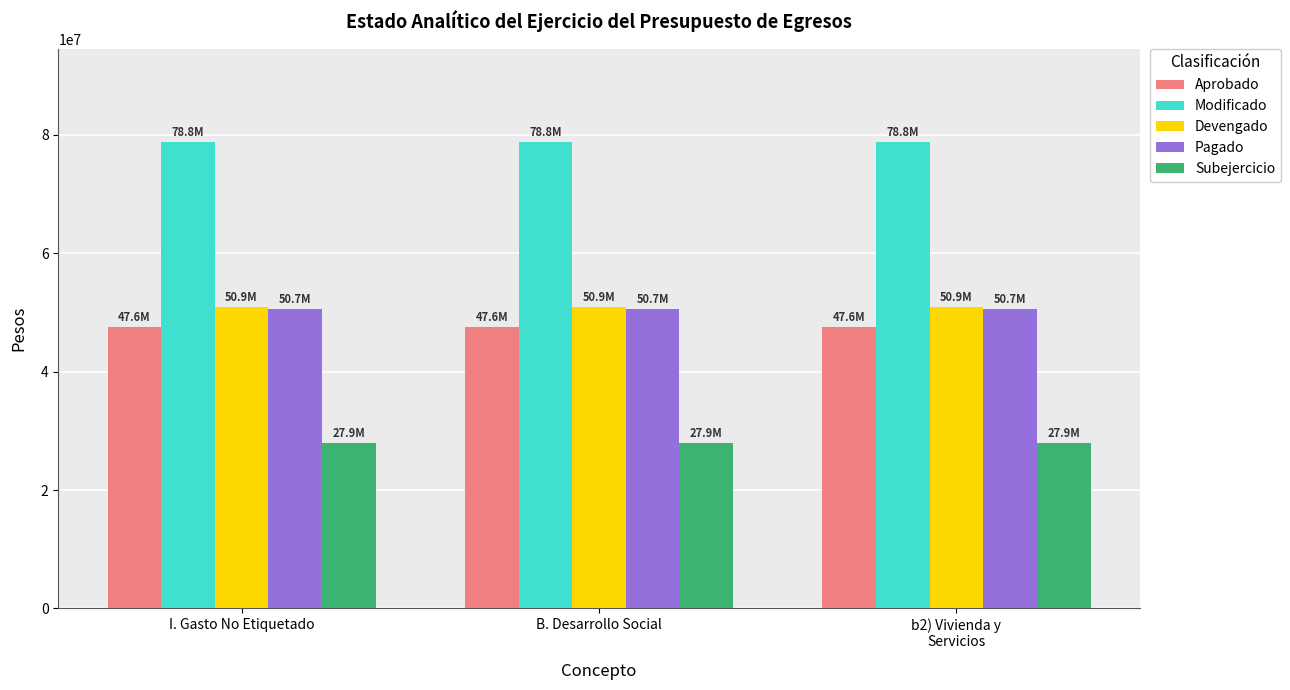

What is the difference between the highest and lowest values at I. Gasto No Etiquetado?

50879676.1